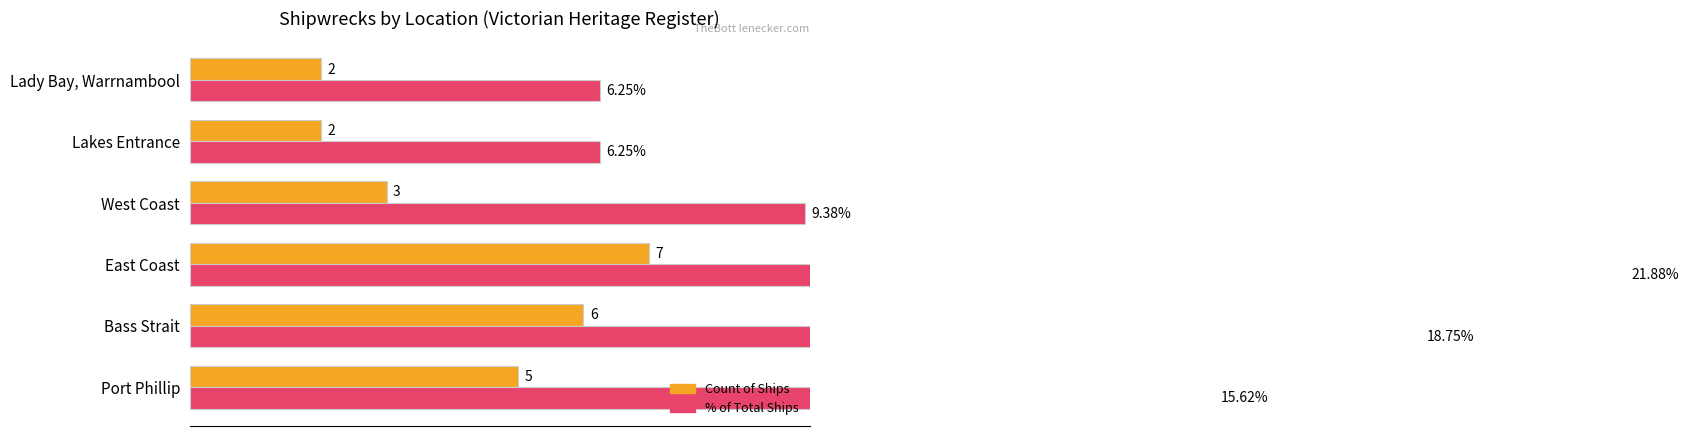

List the series in order of their peak value, highest first.

% of Total Ships, Count of Ships